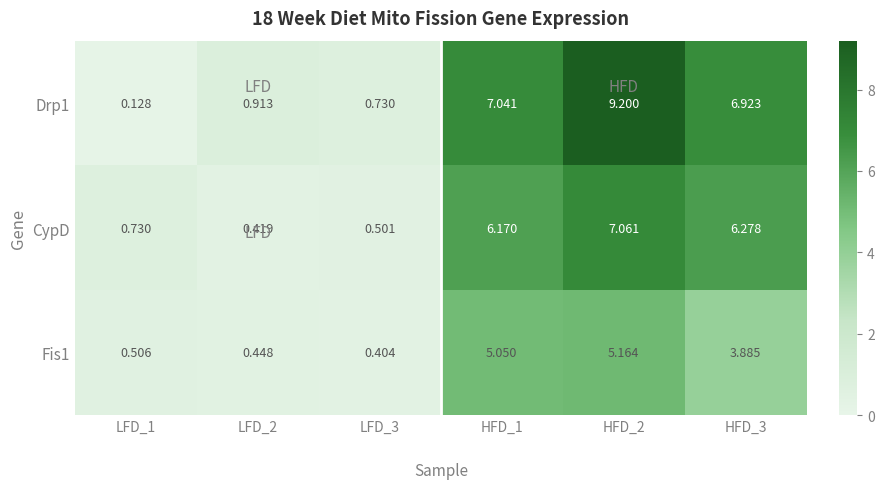

Which series changed the most between HFD_1 and HFD_3?

Fis1